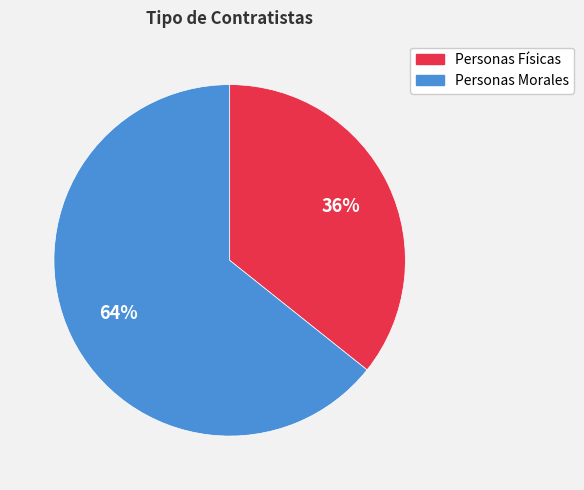

To the nearest percent, what portion does Personas Morales represent?

64%